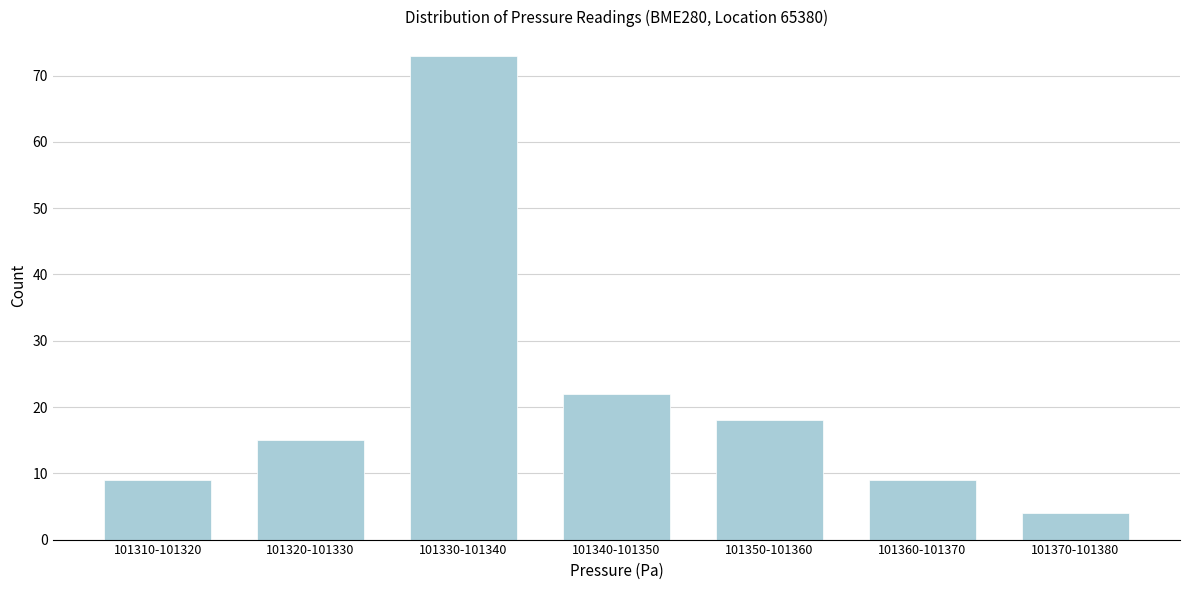

Reading left to right, what are all the values shown in this chart?

101310-101320=9	101320-101330=15	101330-101340=73	101340-101350=22	101350-101360=18	101360-101370=9	101370-101380=4